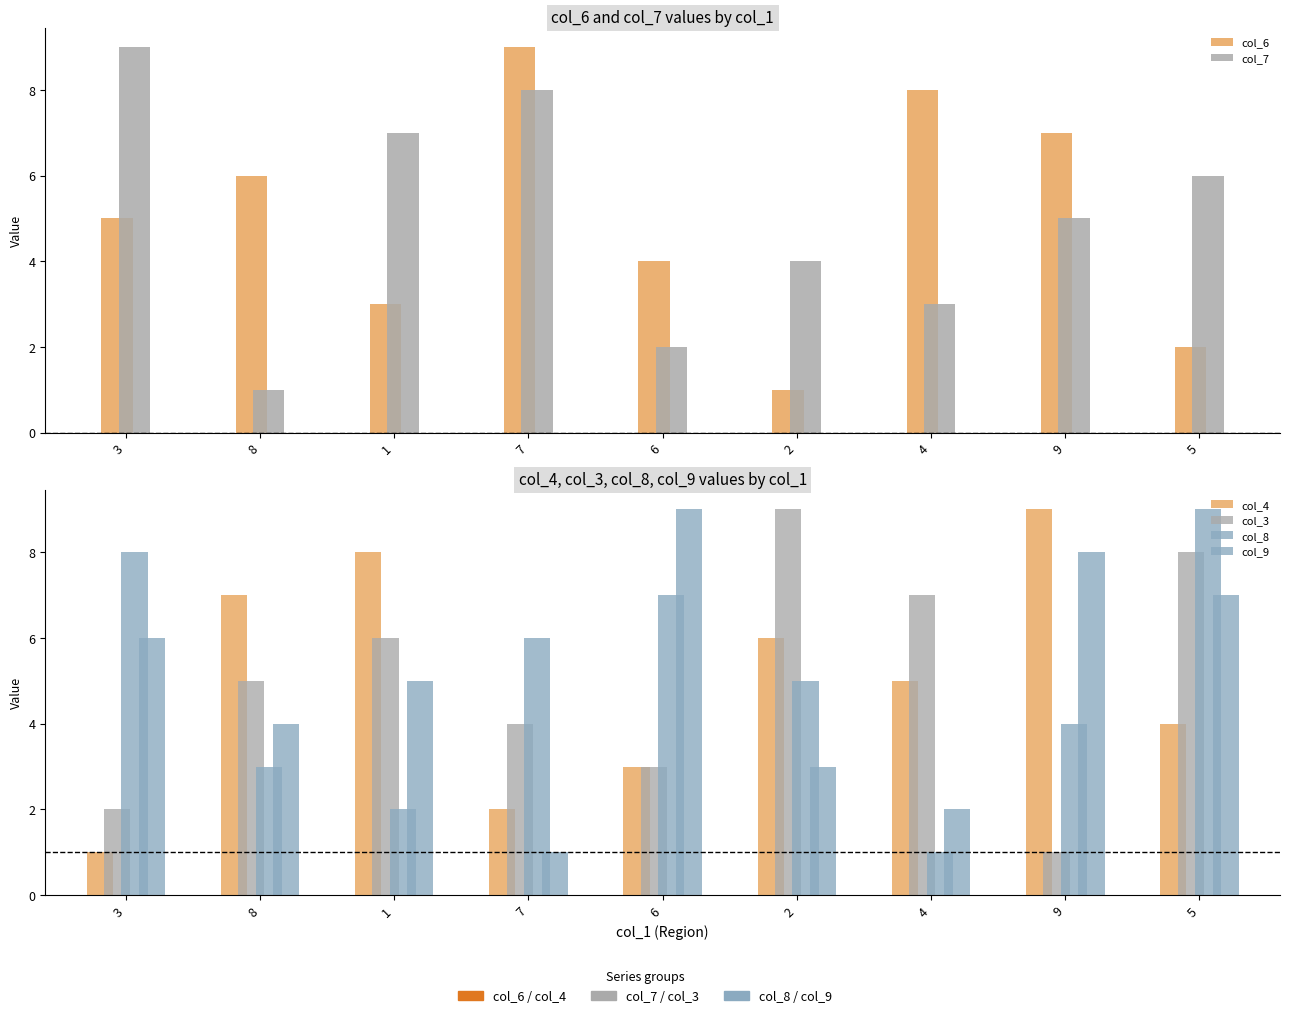

What is the value of the col_8 bar at the 8th from the left?

4